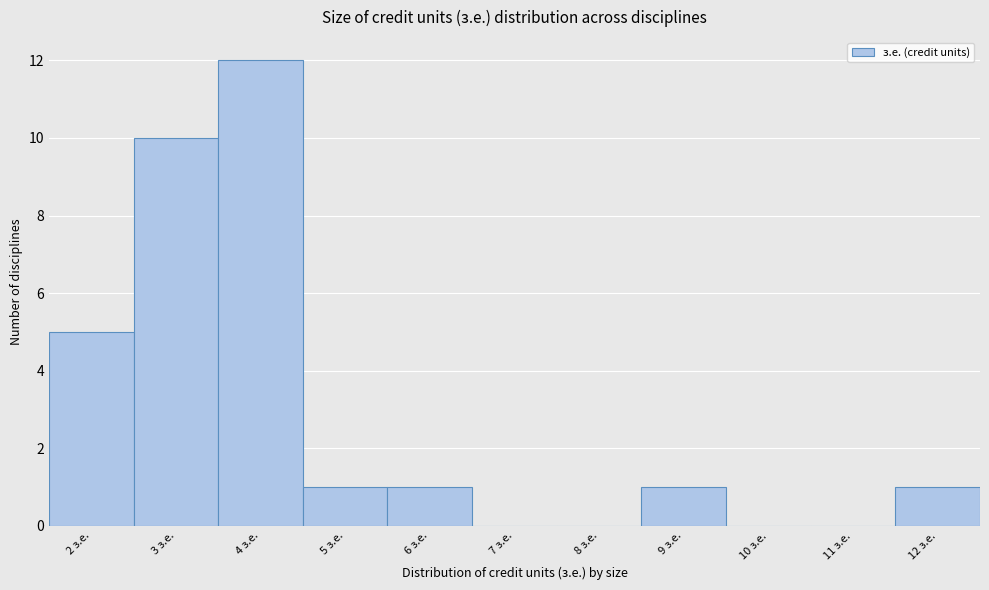

Reading left to right, list every bar in this chart as the range it spans on the x-axis followed by its height. The values are not printed on the chart, so give them approximately, as read against the axis.

1.5 to 2.5: 5
2.5 to 3.5: 10
3.5 to 4.5: 12
4.5 to 5.5: 1
5.5 to 6.5: 1
6.5 to 7.5: 0
7.5 to 8.5: 0
8.5 to 9.5: 1
9.5 to 10.5: 0
10.5 to 11.5: 0
11.5 to 12.5: 1